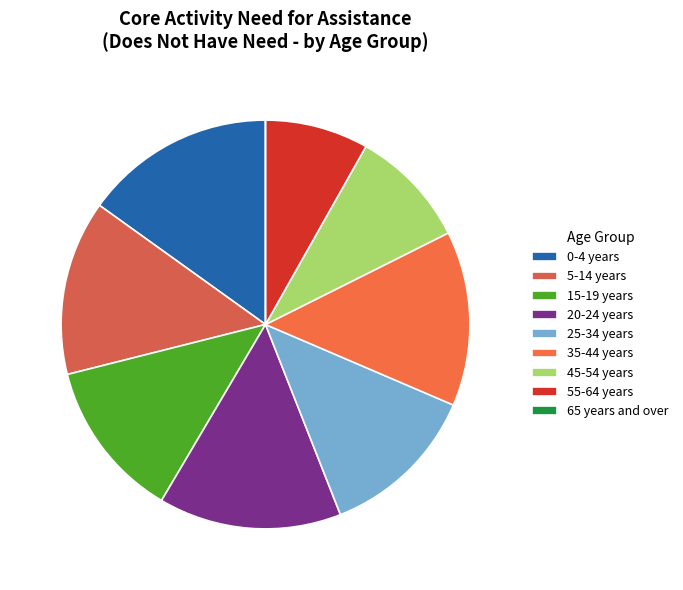

Does 65 years and over represent more than half of the total?

No